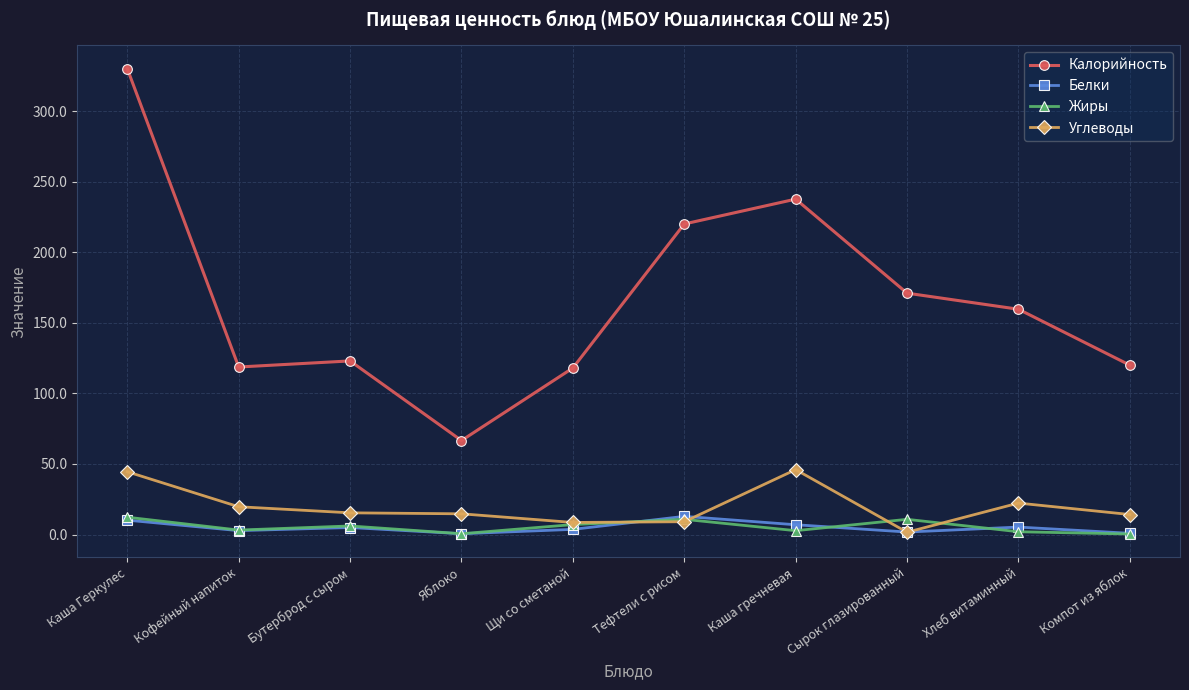

Is it true that Калорийность equals 171.0 at Сырок глазированный?

True